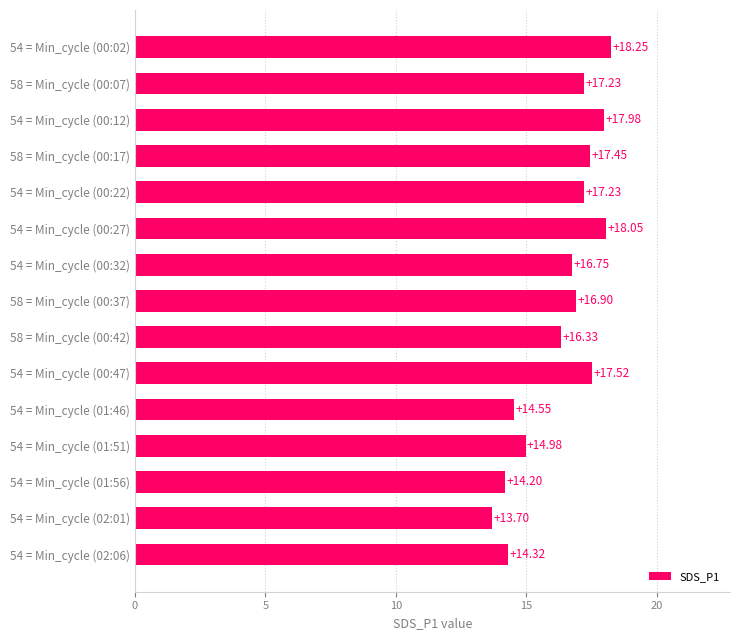

What is the difference between the values at 54 = Min_cycle (02:01) and 54 = Min_cycle (01:56)?

0.5